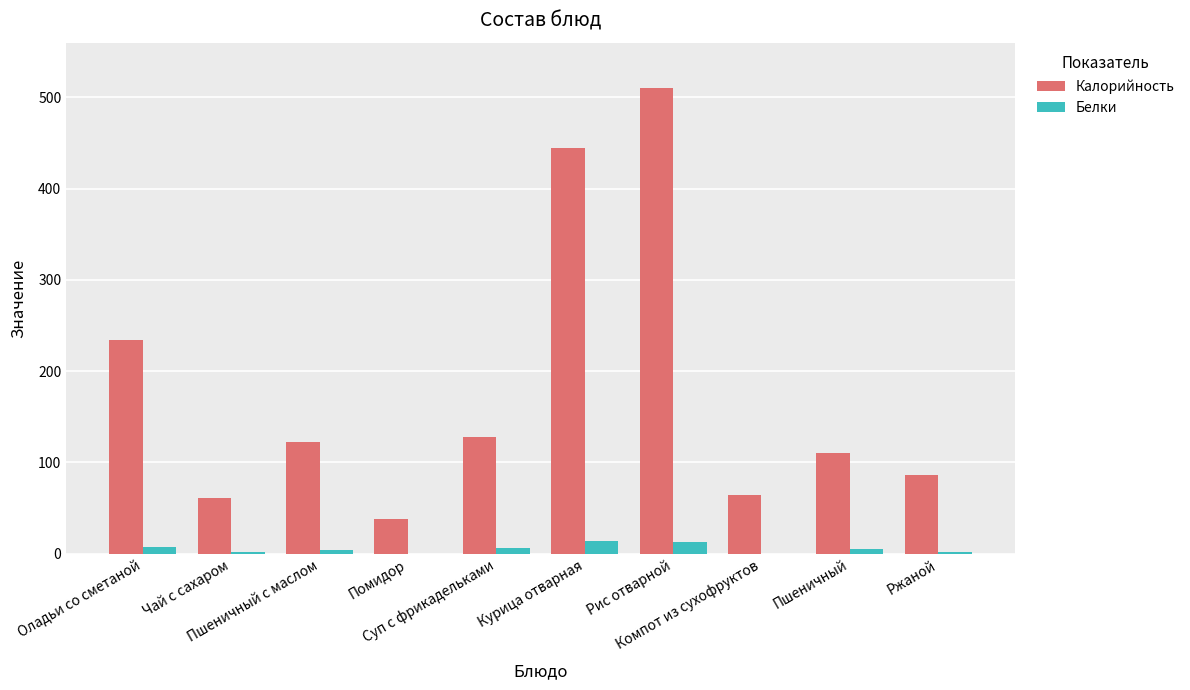

How many groups of bars are there?

10